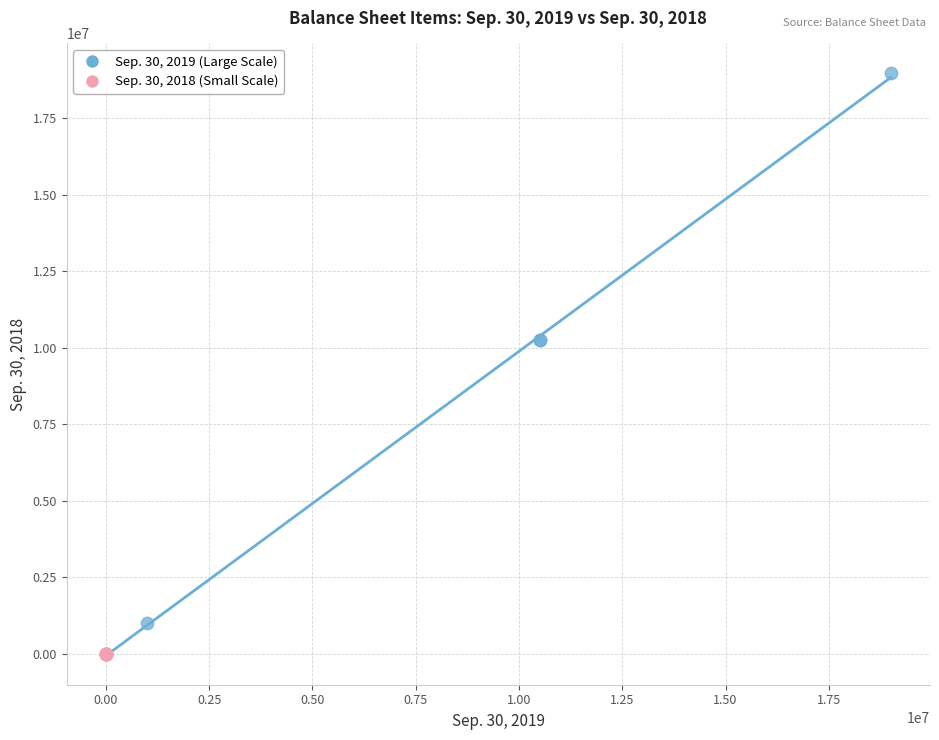

Which series contains the highest Y value?

Sep. 30, 2019 (Large Scale)